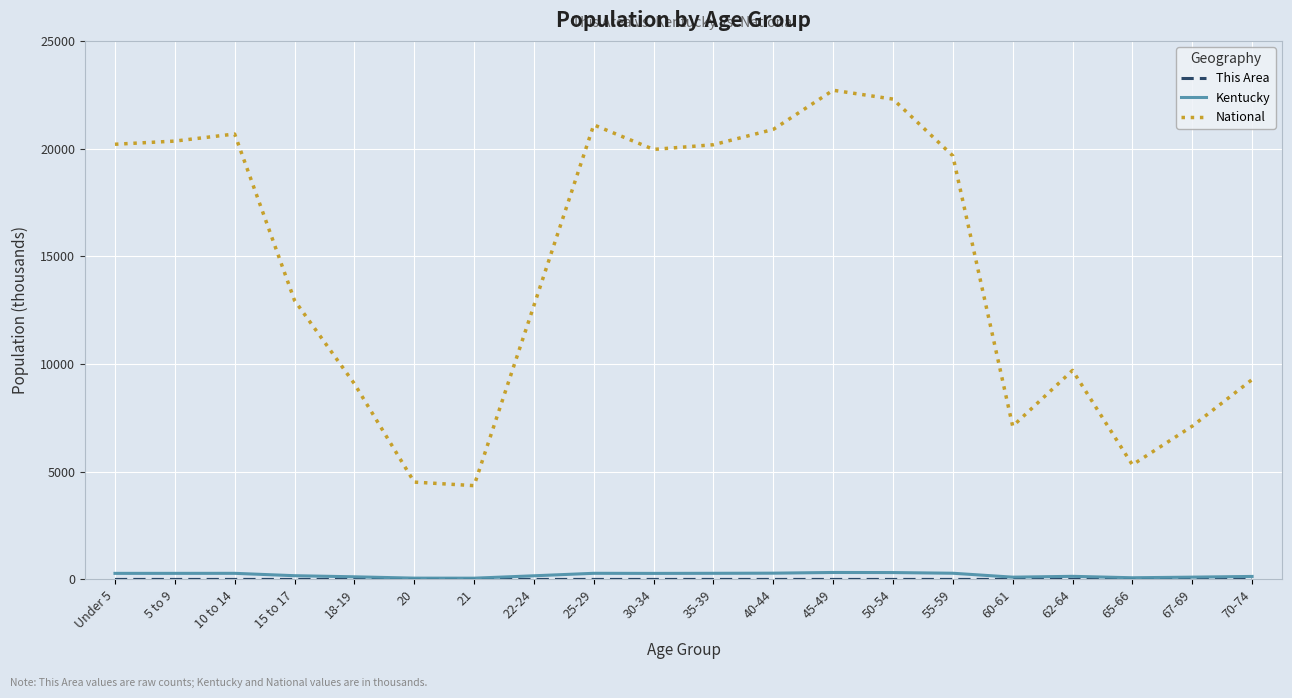

Where does the Kentucky series first go above 280?

Under 5